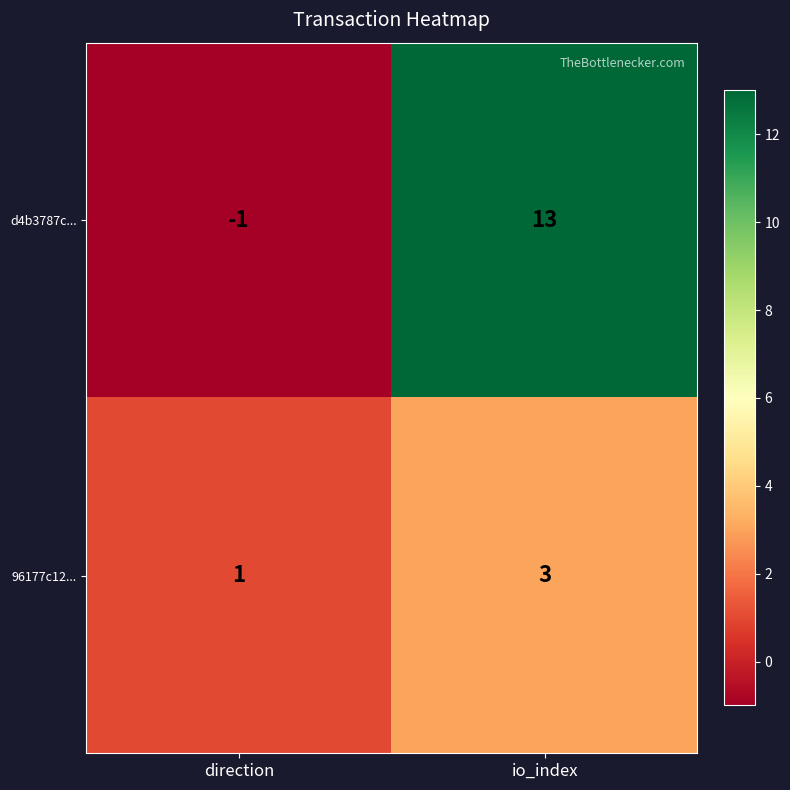

True or false: d4b3787c... has a value of -2 at direction.

False